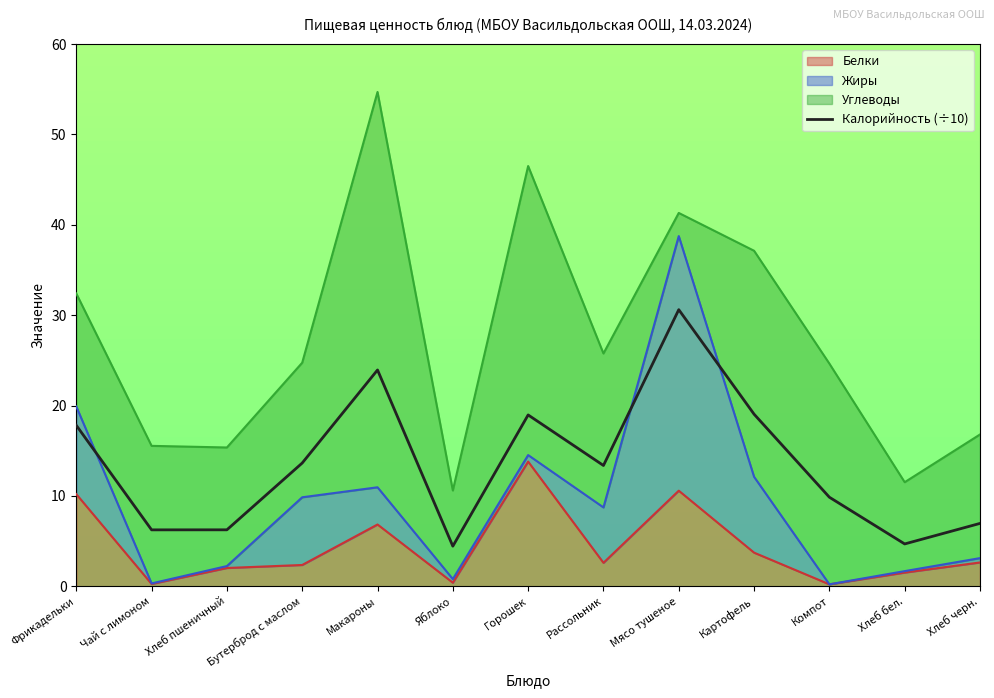

What is the sum of all values?

175.8